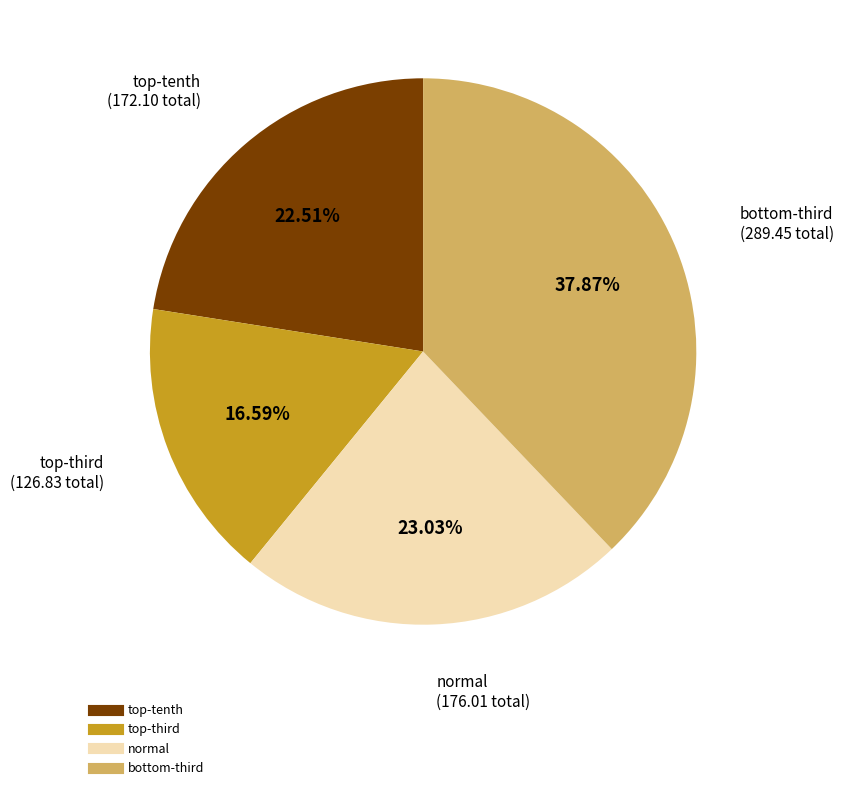

To the nearest percent, what is the average slice percentage?

25%